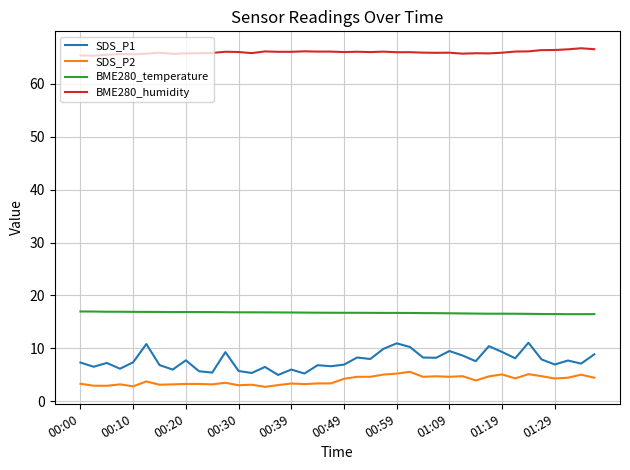

Which series has the widest spread of values?

SDS_P1